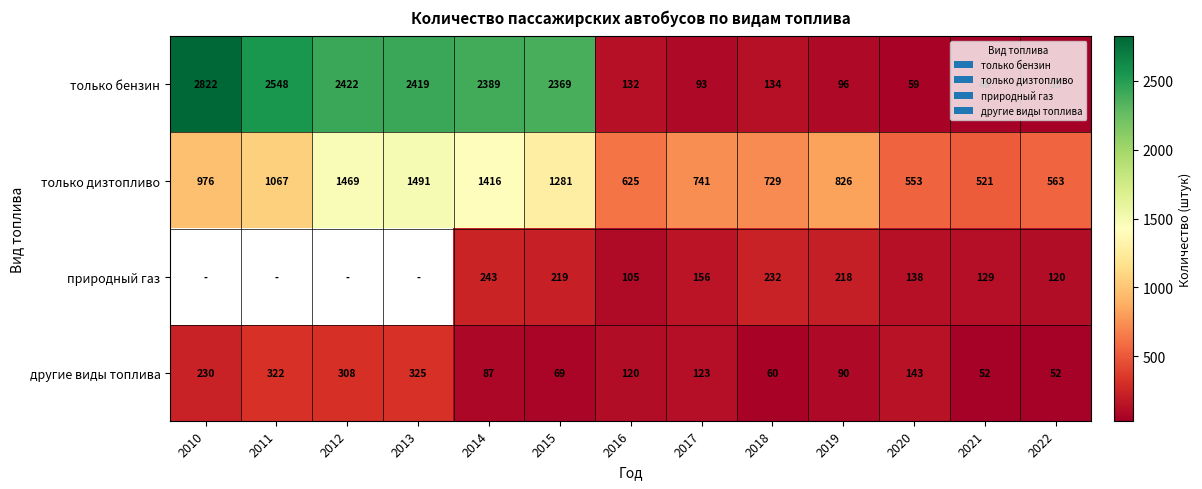

Between 2016 and 2010, which is larger?

2010